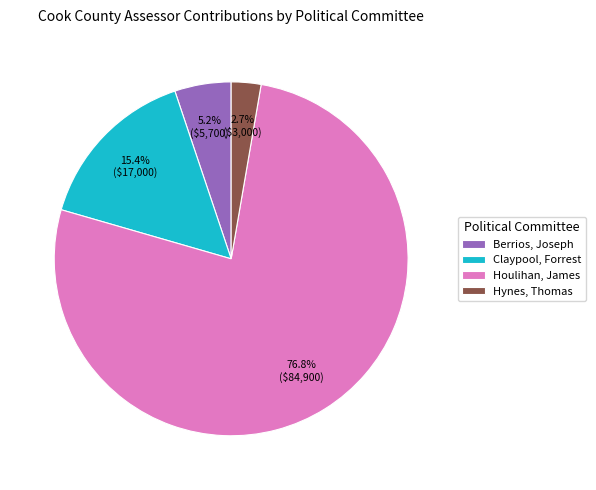

Which has a higher value, Claypool, Forrest or Houlihan, James?

Houlihan, James